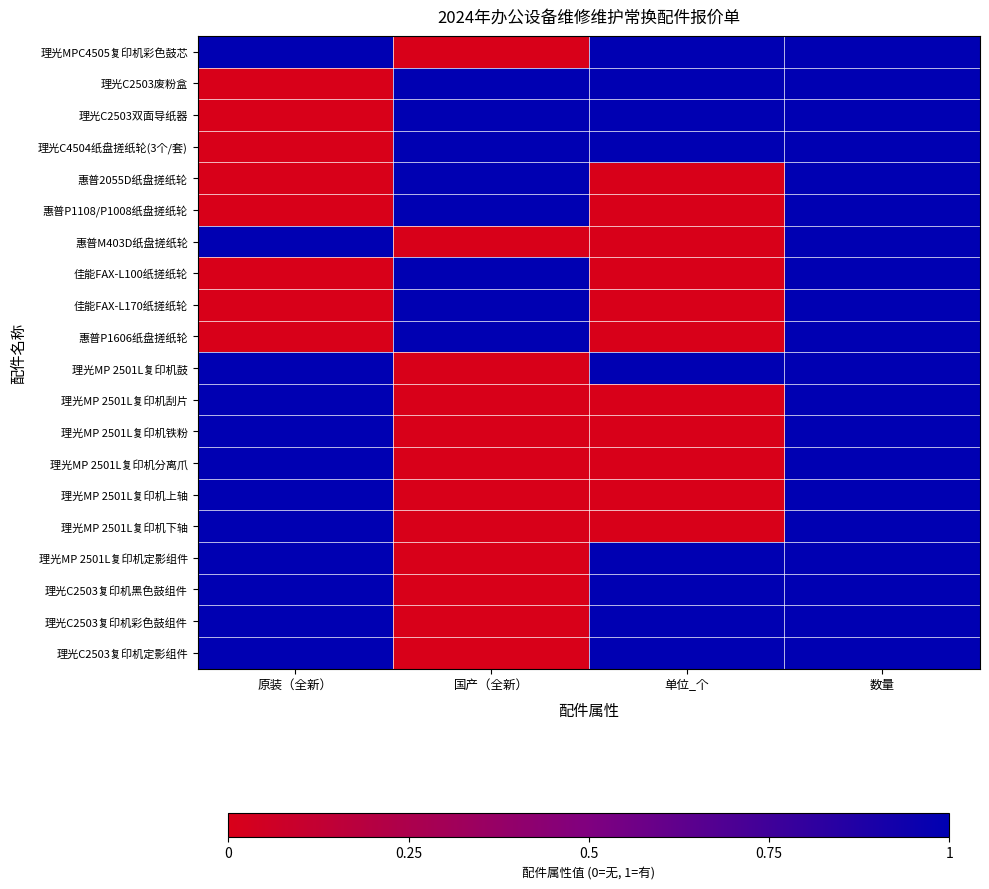

Which series changed the most between 原装（全新） and 国产（全新）?

理光MPC4505复印机彩色鼓芯